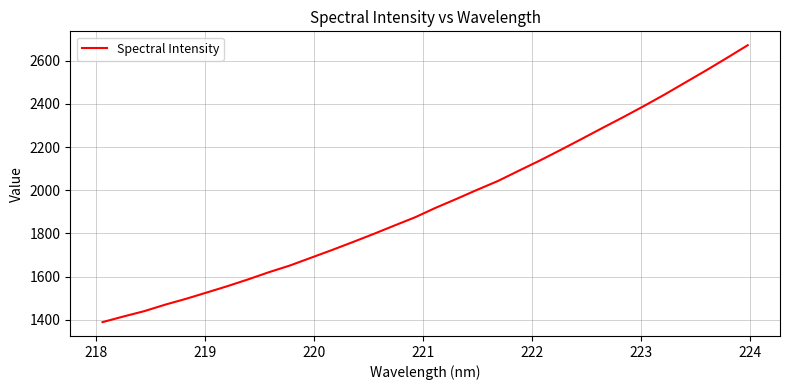

What is the difference between the maximum and minimum values?

1283.7